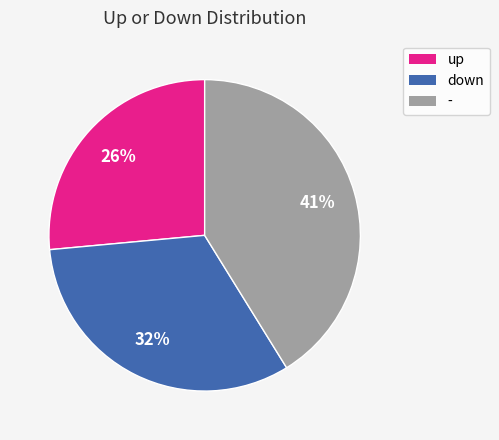

Rank the categories by value from highest to lowest.

-, down, up